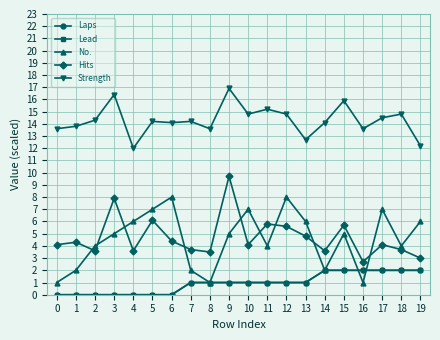

Is this an area chart (filled region under the line)?

No